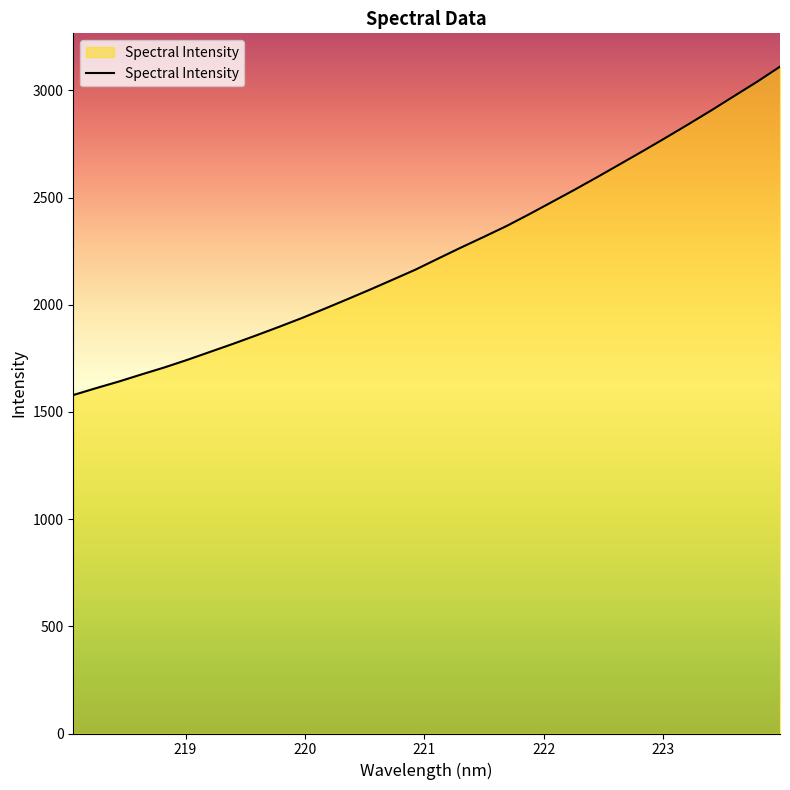

What is the difference between the maximum and minimum values?

1531.8